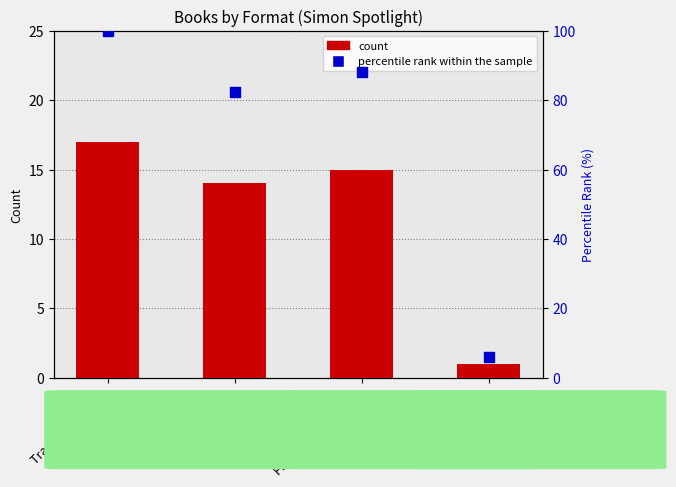

At how many categories does at least one series exceed 35?

3